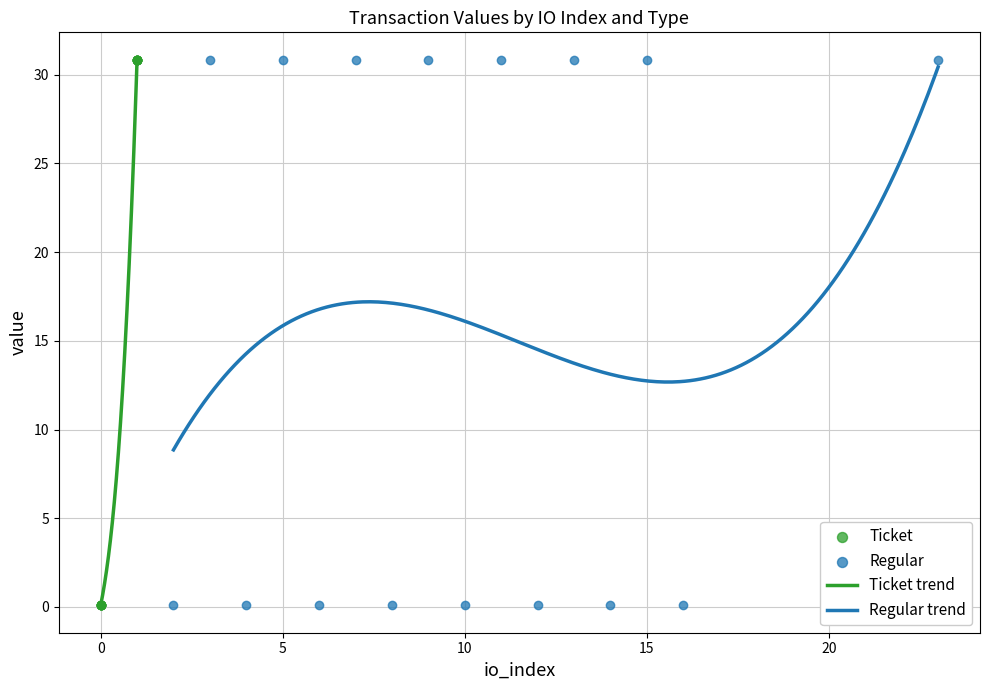

Which series has the largest Y range (max minus min)?

Ticket